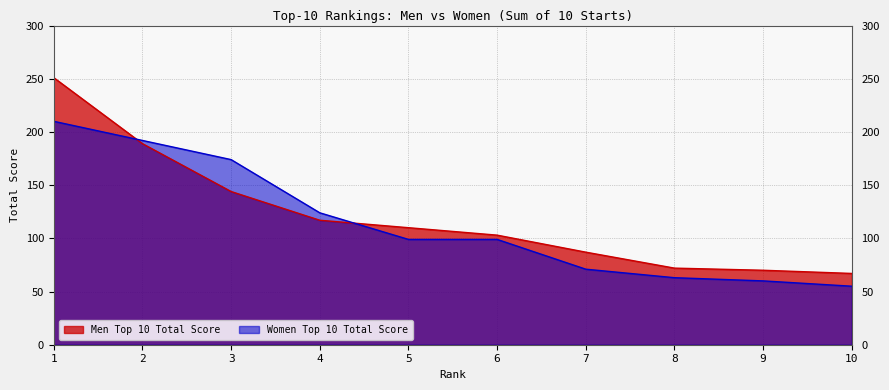

True or false: Men Top 10 Total Score has a value of 70 at 9.

True